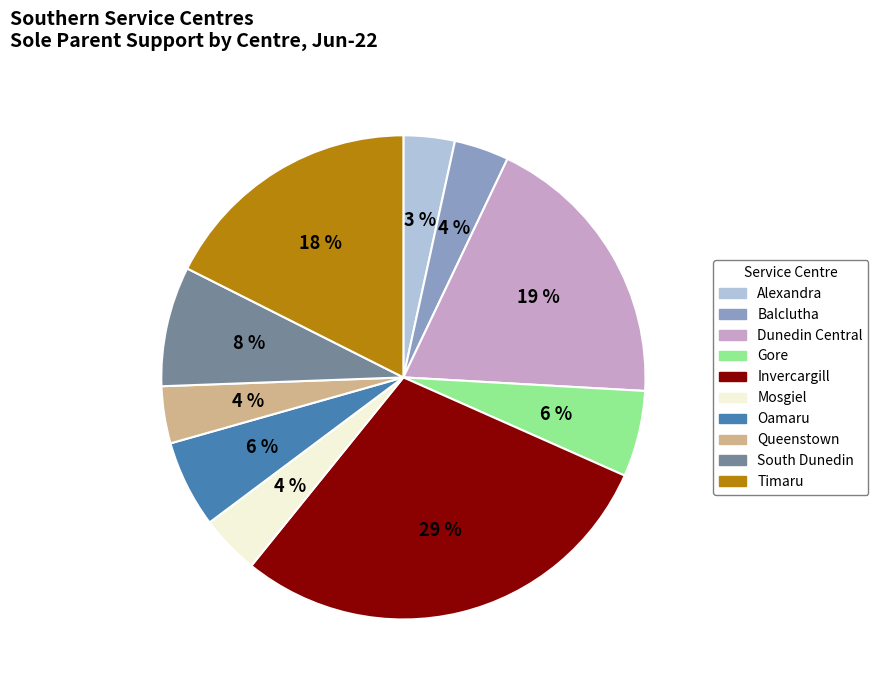

Approximately how many times larger is the value at South Dunedin compared to Dunedin Central?

0.4